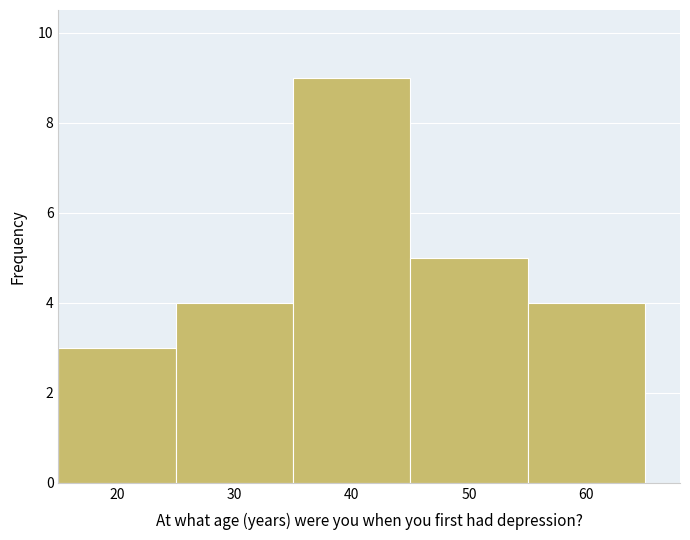

Reading left to right, list every bar in this chart as the range it spans on the x-axis followed by its height. The values are not printed on the chart, so give them approximately, as read against the axis.

15 to 25: 3
25 to 35: 4
35 to 45: 9
45 to 55: 5
55 to 65: 4